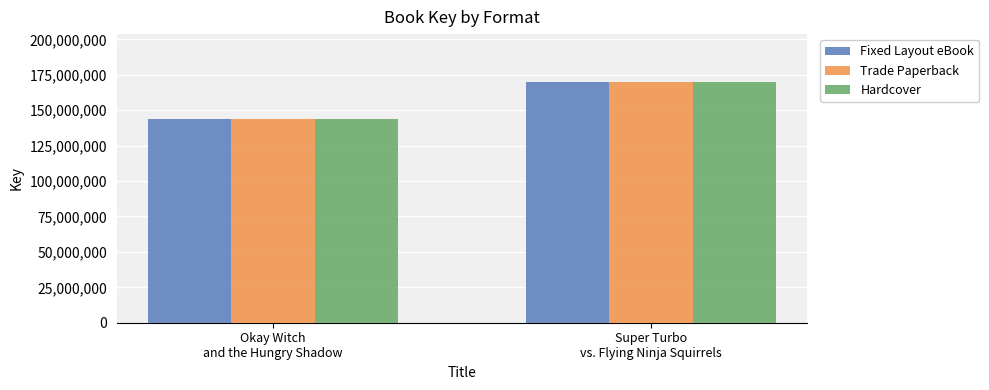

What are all the series names shown in the legend?

Fixed Layout eBook, Trade Paperback, Hardcover